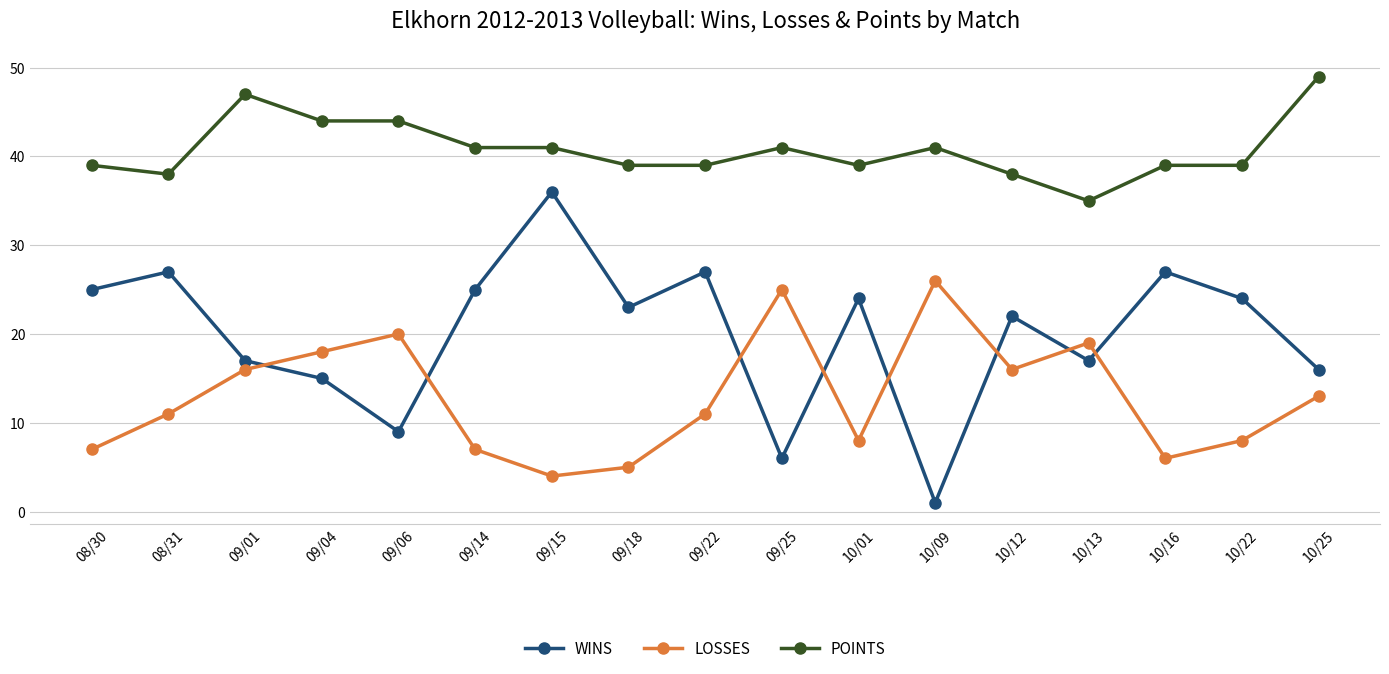

Is this an area chart (filled region under the line)?

No